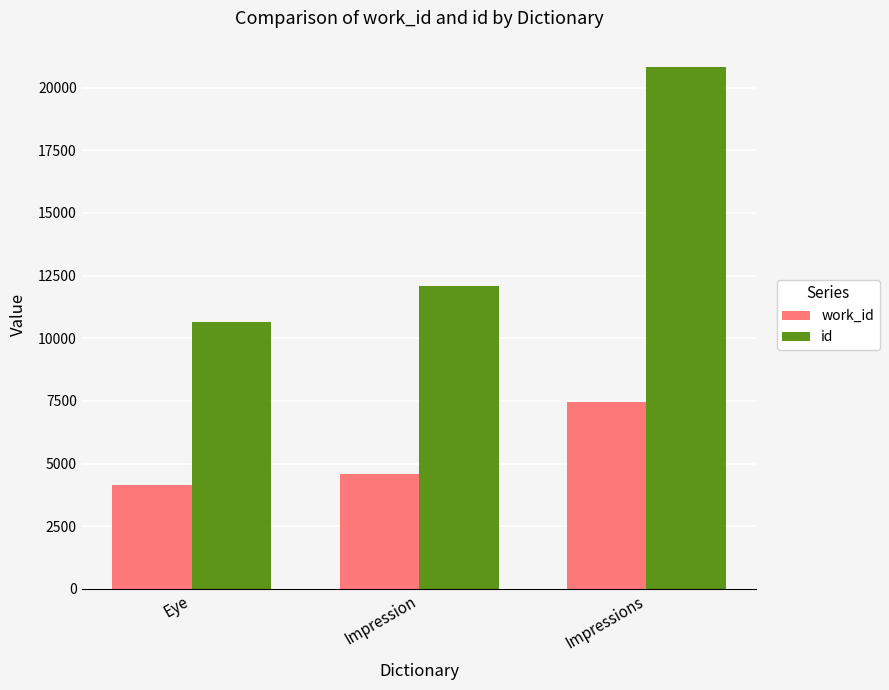

How many data points in work_id are less than 4585?

1